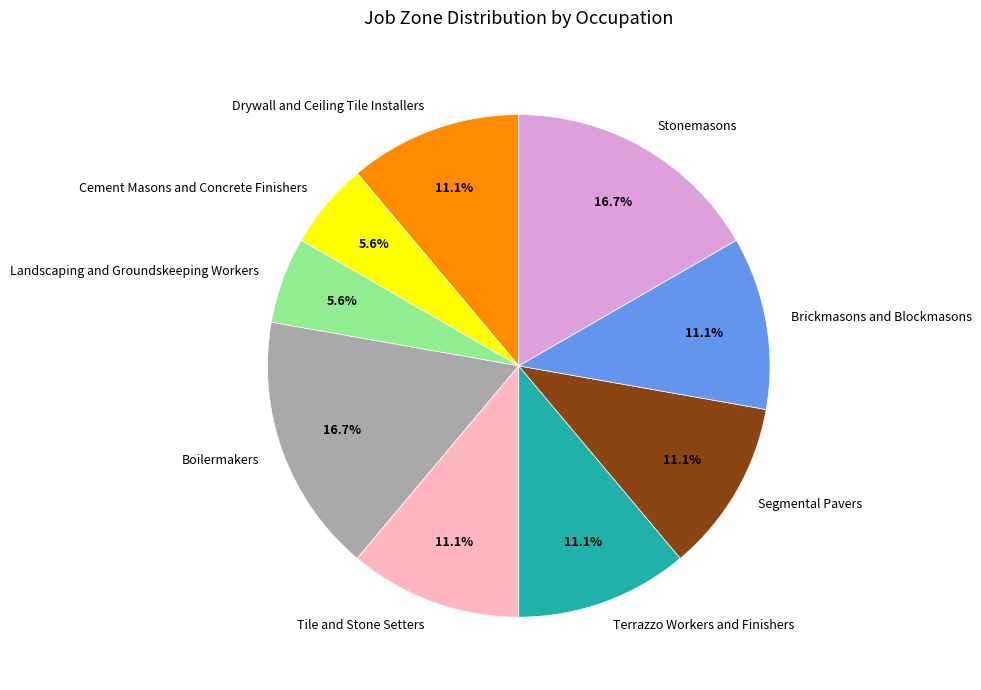

Does any single category account for the majority?

No